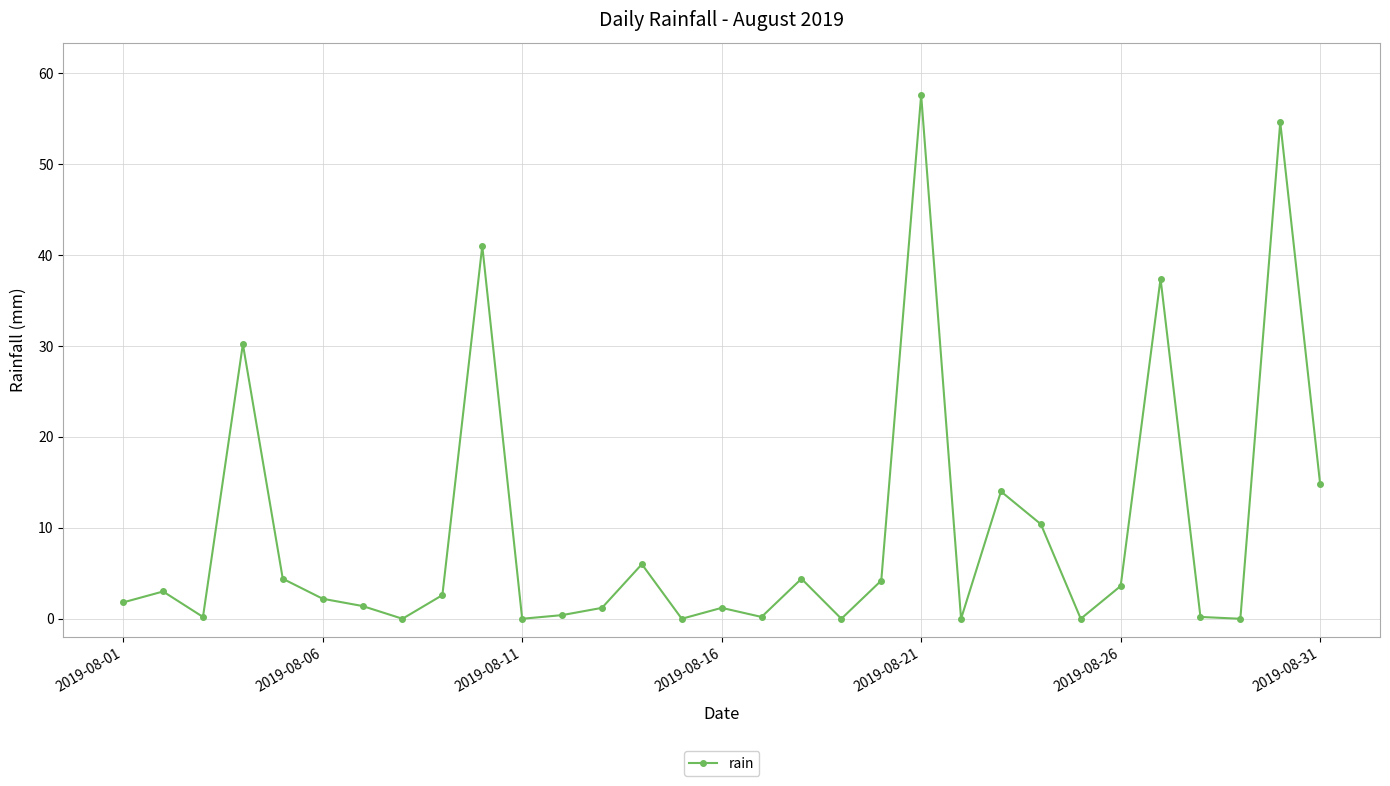

What is the maximum value shown in the chart?

57.6